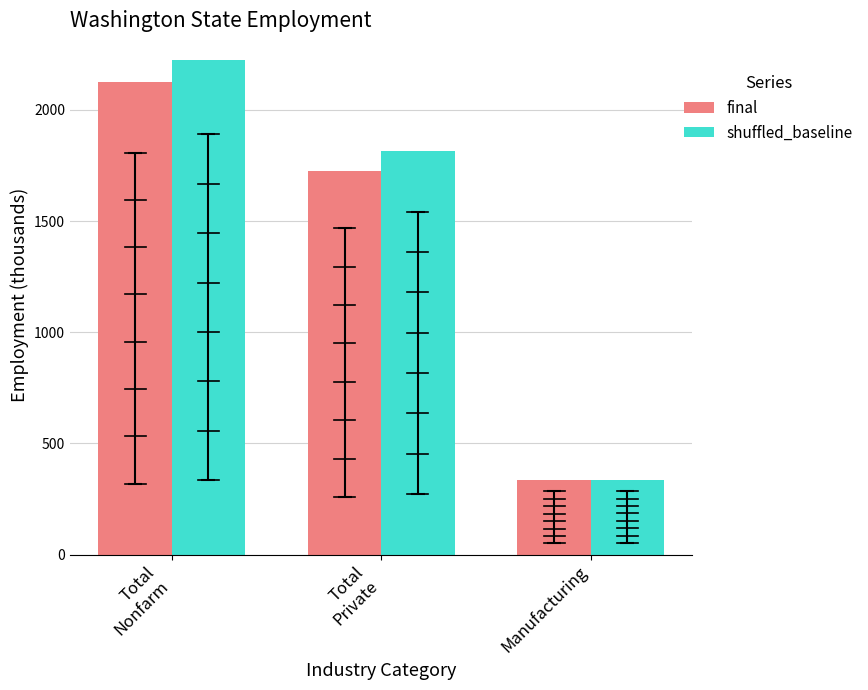

Does the chart contain stacked bars?

No